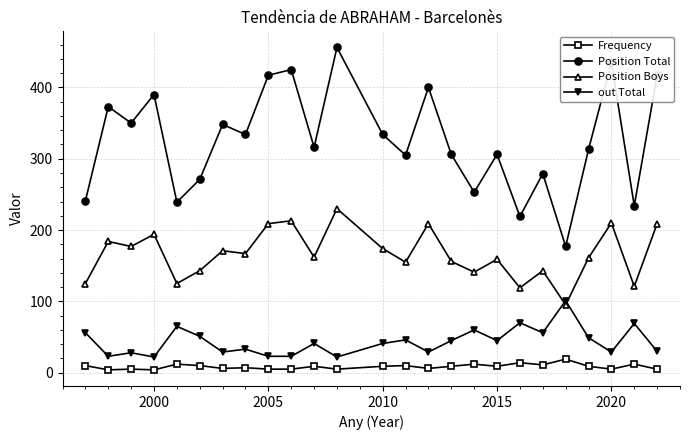

What is the average value of the Frequency series?

8